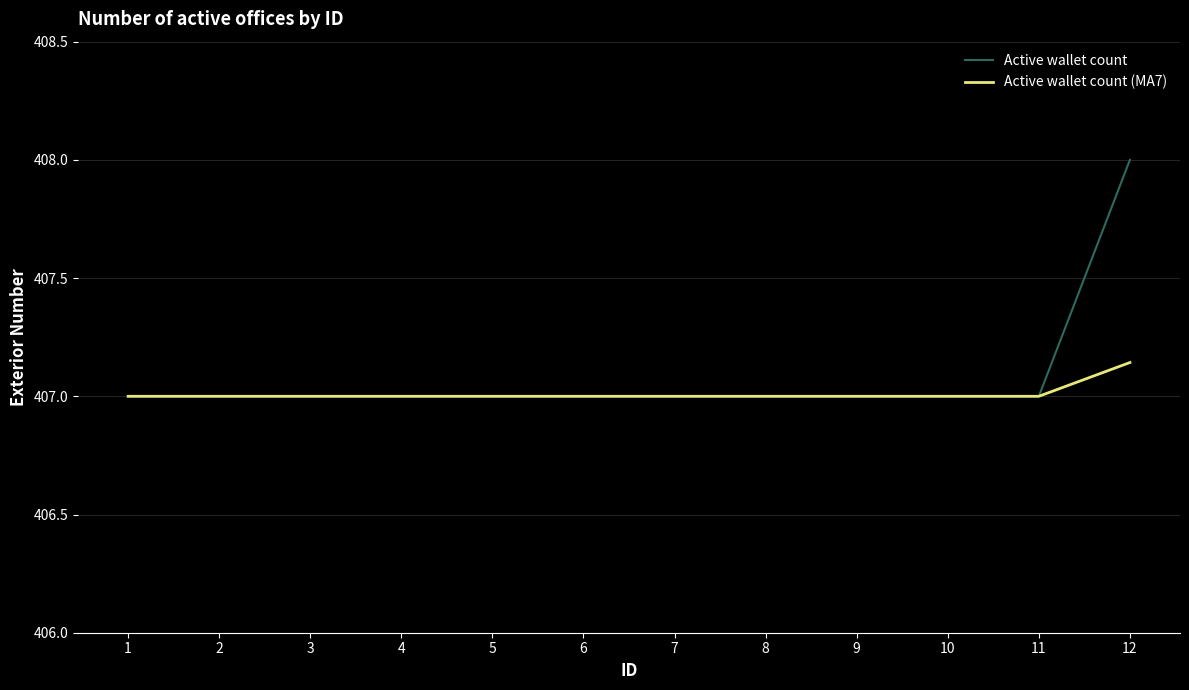

What is the total value across all series at 11?

814.0